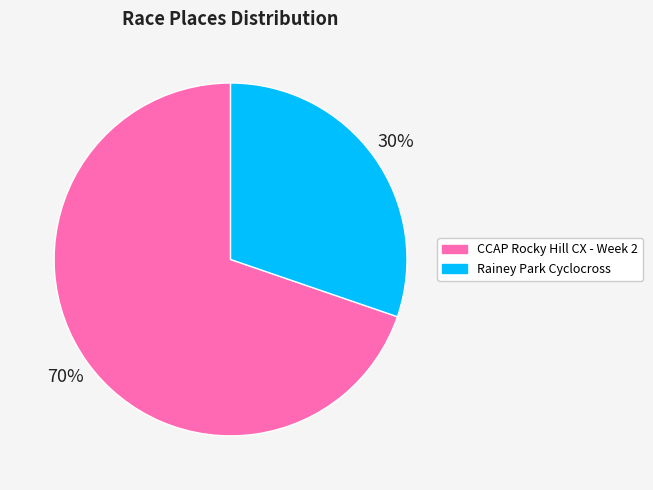

To the nearest percent, what is the combined percentage of CCAP Rocky Hill CX - Week 2 and Rainey Park Cyclocross?

100%